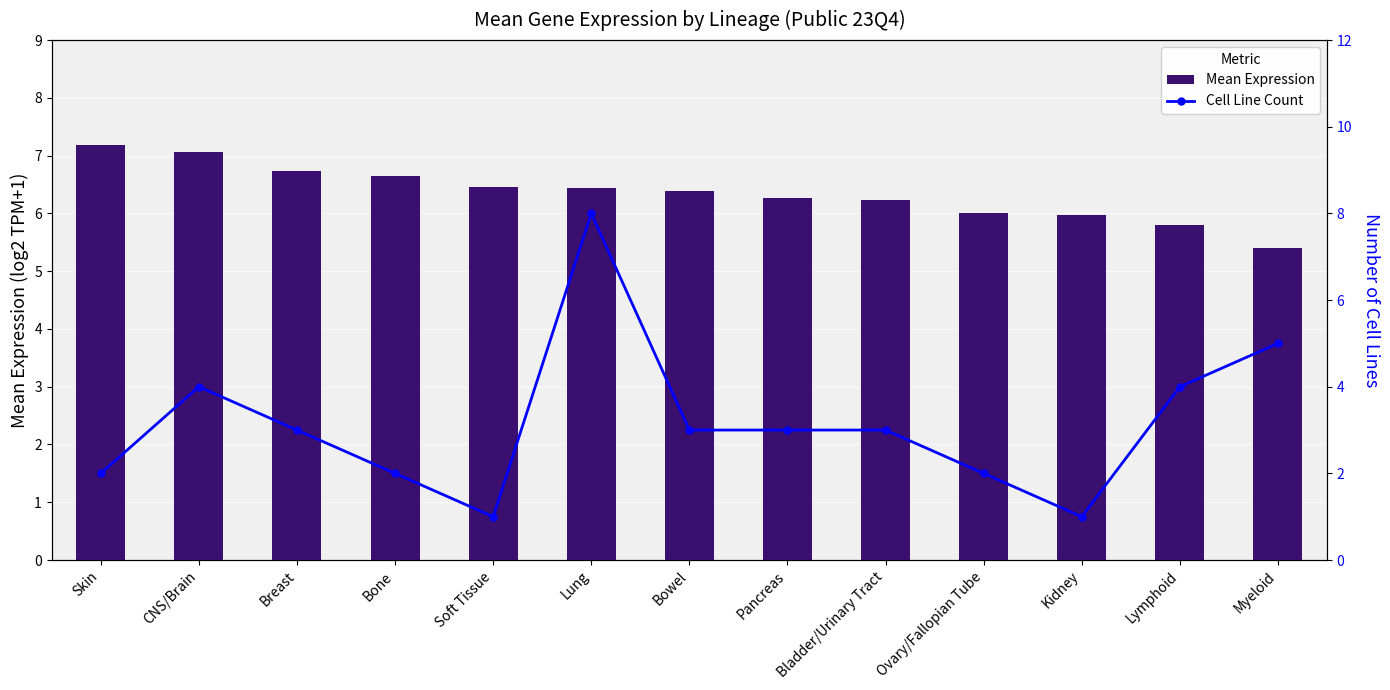

How many data points in Mean Expression are above 6?

9